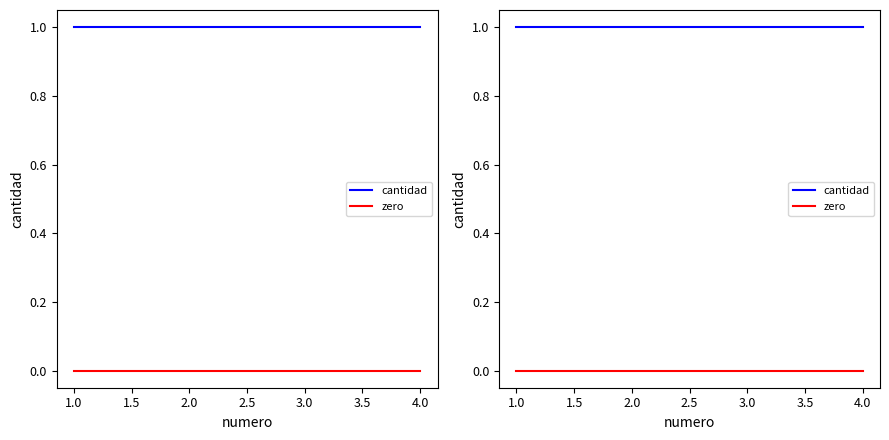

True or false: zero has a value of 0 at 2.0.

True